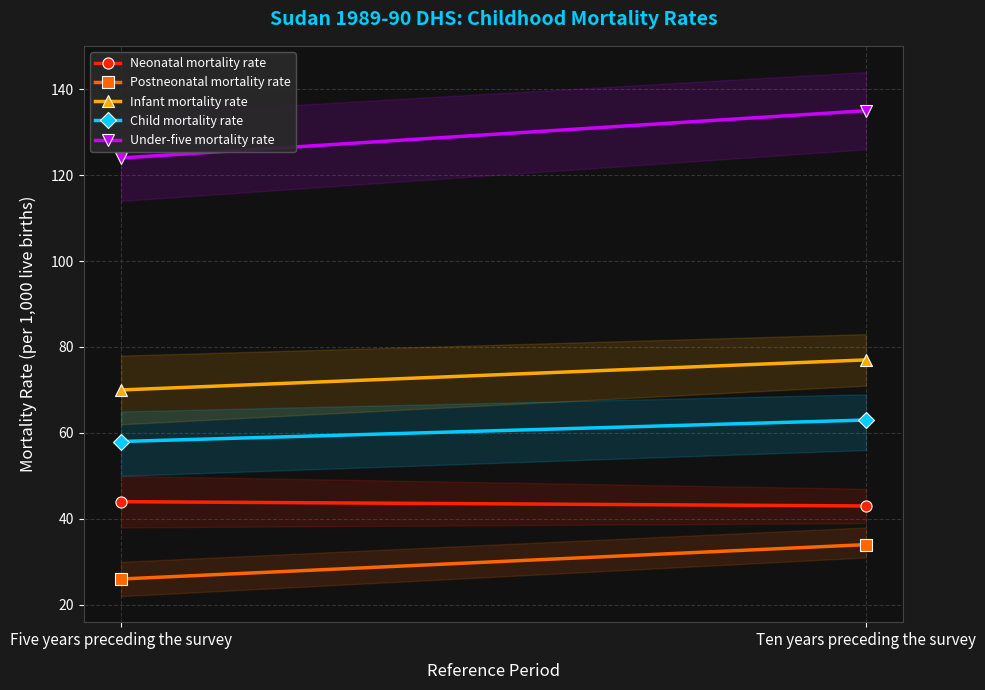

What is the sum of all Child mortality rate values?

121